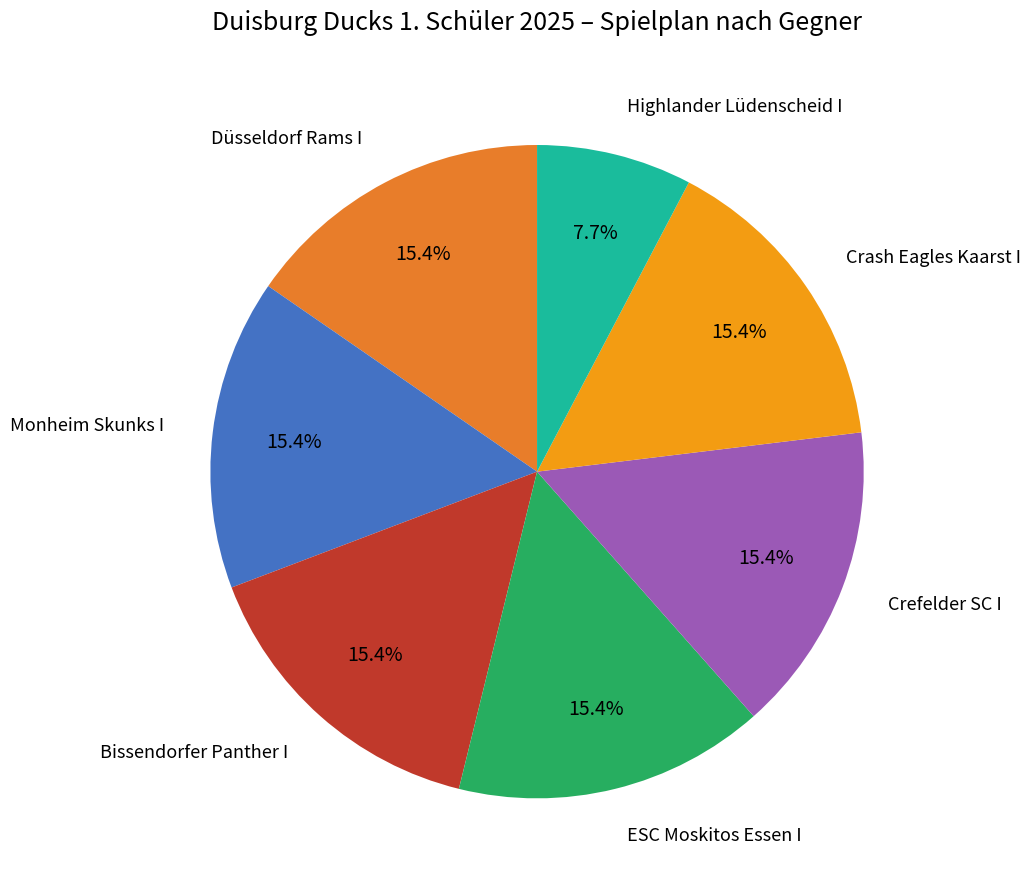

What is the smallest slice in the pie chart?

Highlander Lüdenscheid I